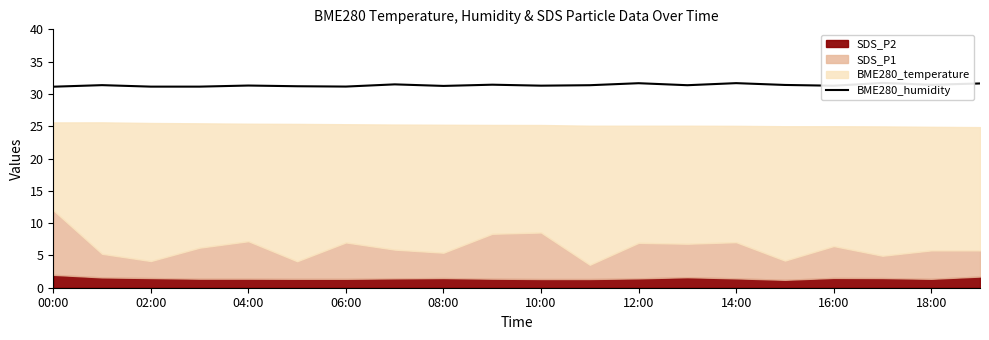

What is the change in value from 10:00 to 19?

+0.4